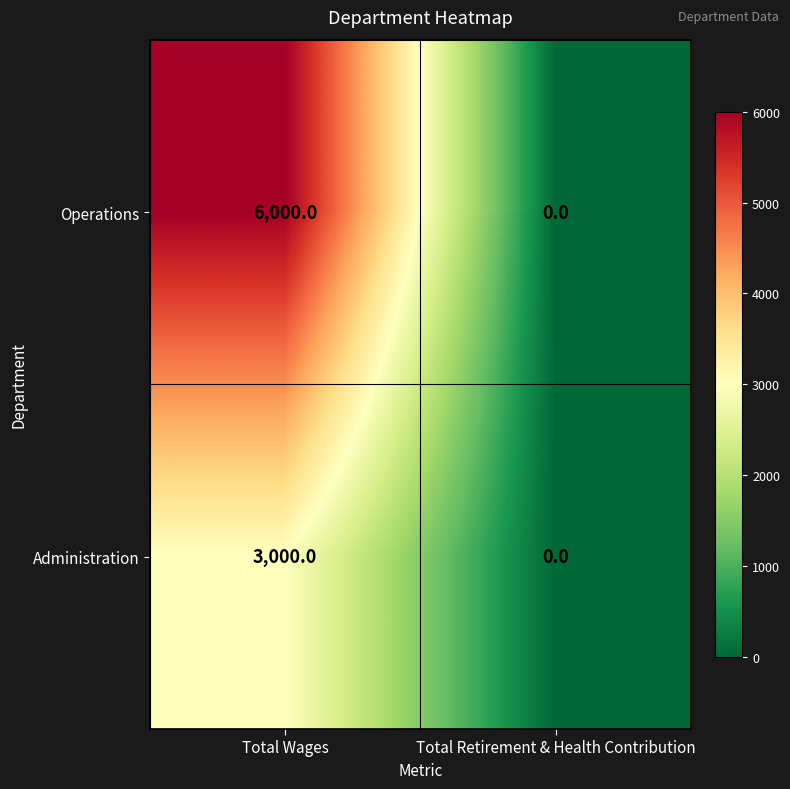

What is the sum of the Operations values at Total Retirement & Health Contribution and Total Wages?

6000